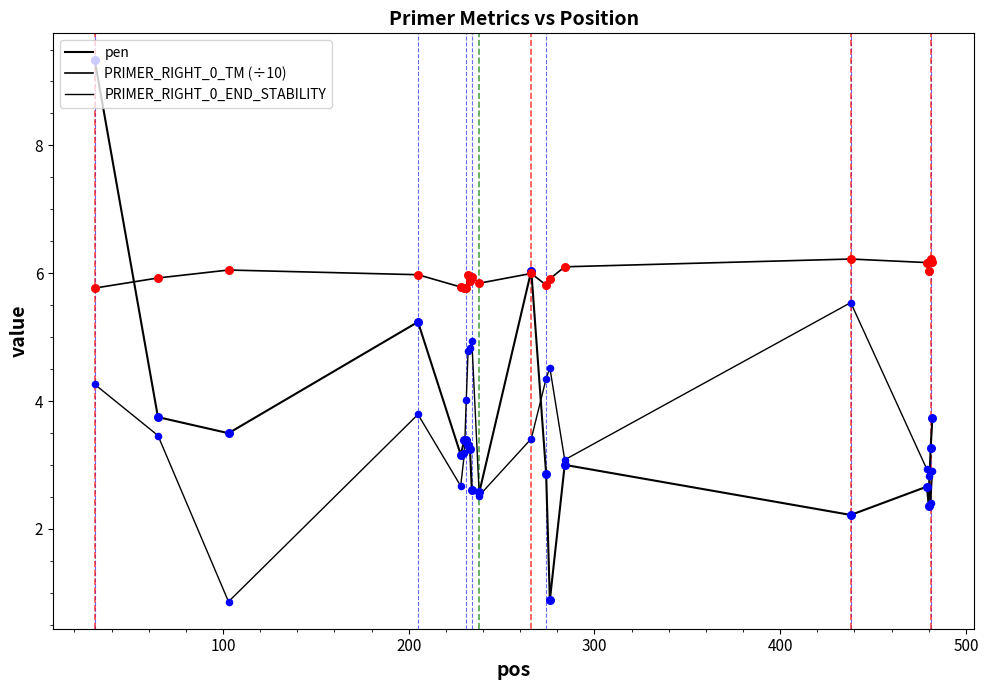

Does the chart have visible grid lines?

No